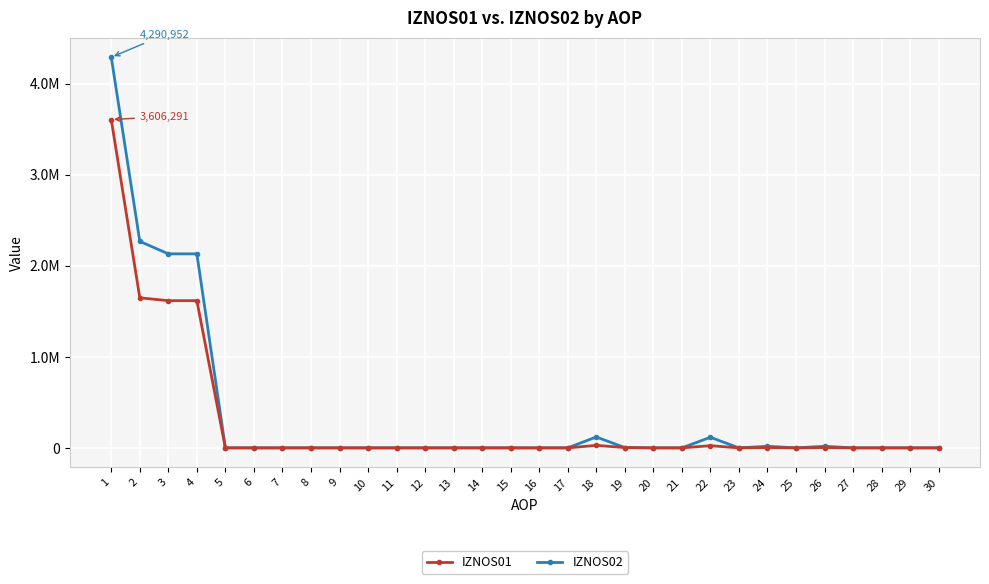

How many times do IZNOS01 and IZNOS02 cross each other?

1